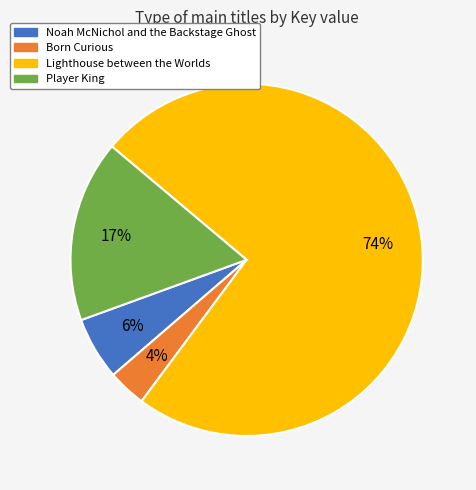

Is it true that Lighthouse between the Worlds is 84% of the pie?

False